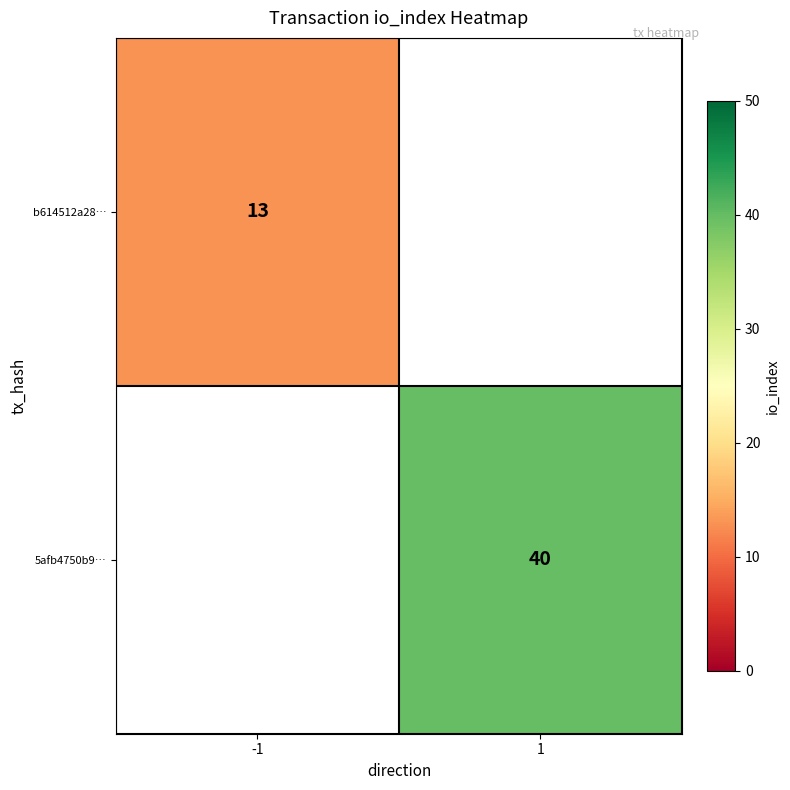

The 5afb4750b9… series shows 53 at 1. True or false?

False